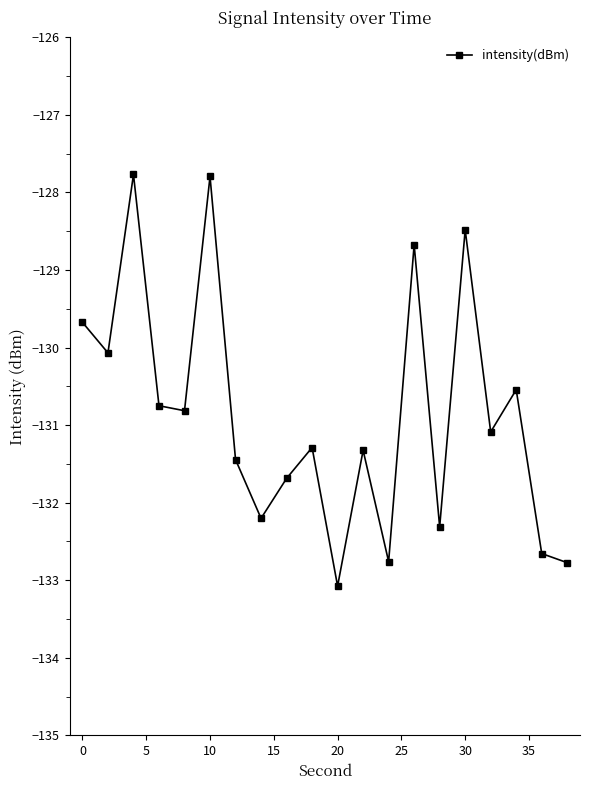

Reading left to right, list all the values displayed in this chart.

-129.7	-130.1	-127.8	-130.7	-130.8	-127.8	-131.4	-132.2	-131.7	-131.3	-133.1	-131.3	-132.8	-128.7	-132.3	-128.5	-131.1	-130.5	-132.7	-132.8